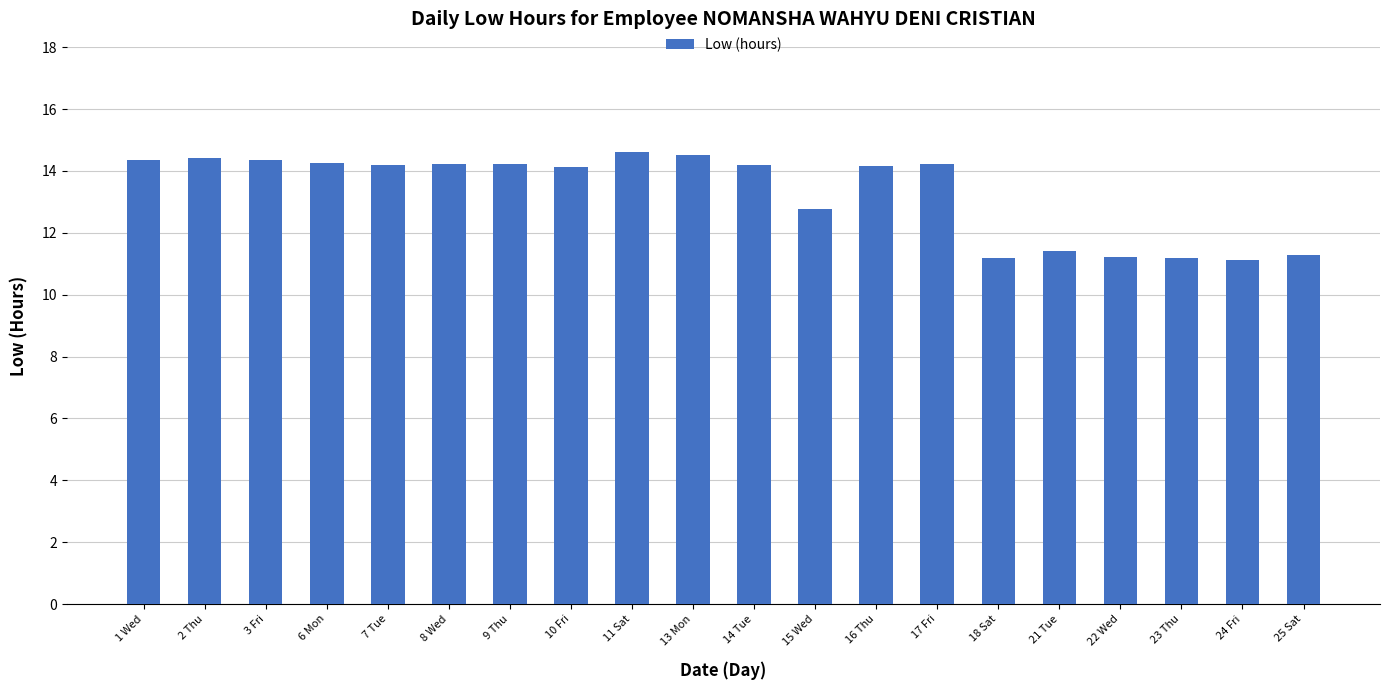

True or false: the data shows 19.7 at 23 Thu.

False